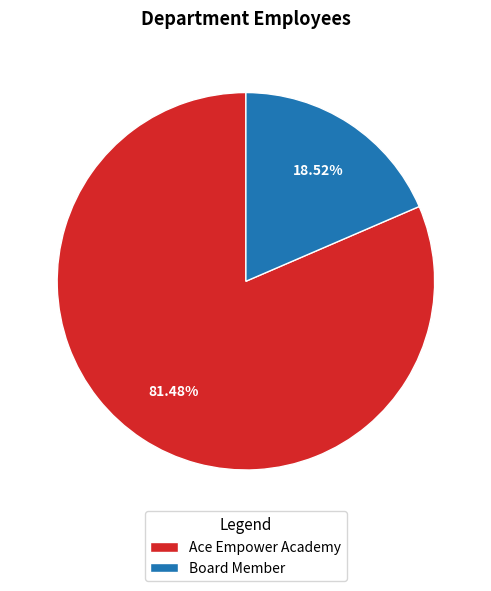

To the nearest percent, what is the combined percentage of Ace Empower Academy and Board Member?

100%